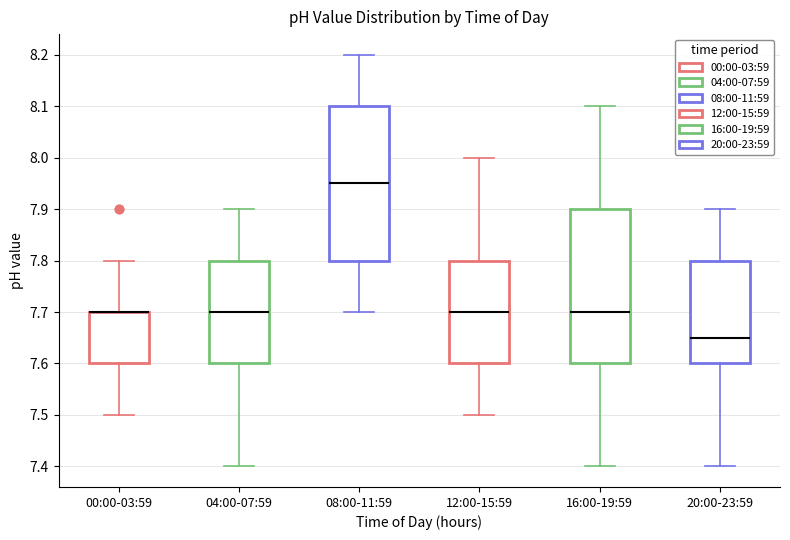

Reading left to right, read every box against the y-axis: the position of its median line, the range the box covers, and the ends of its whiskers. The values are not printed on the chart, so give them approximately, as read against the axis.

00:00-03:59: median 7.70 (drawn on the box's upper edge), box 7.60 to 7.70, whiskers 7.50 to 7.80
04:00-07:59: median 7.70, box 7.60 to 7.80, whiskers 7.40 to 7.90
08:00-11:59: median 7.95, box 7.80 to 8.10, whiskers 7.70 to 8.20
12:00-15:59: median 7.70, box 7.60 to 7.80, whiskers 7.50 to 8.00
16:00-19:59: median 7.70, box 7.60 to 7.90, whiskers 7.40 to 8.10
20:00-23:59: median 7.65, box 7.60 to 7.80, whiskers 7.40 to 7.90